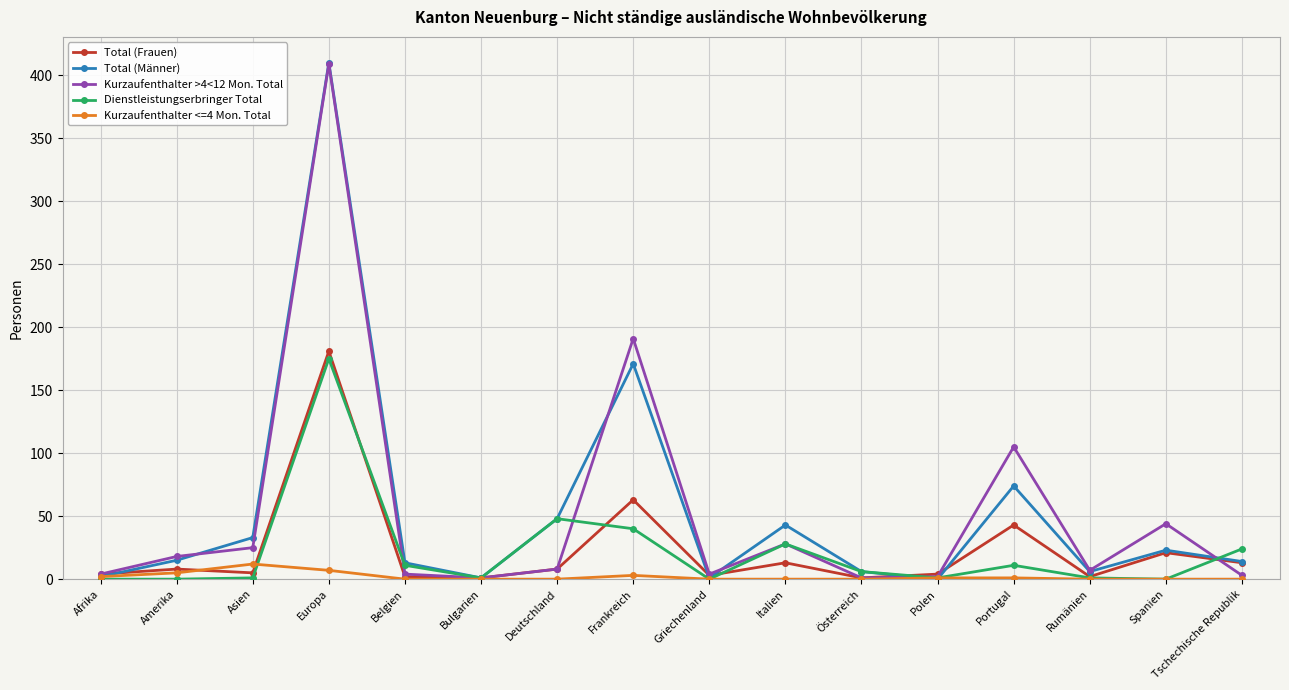

True or false: Kurzaufenthalter >4<12 Mon. Total has more than 1 points higher than both neighbors.

True